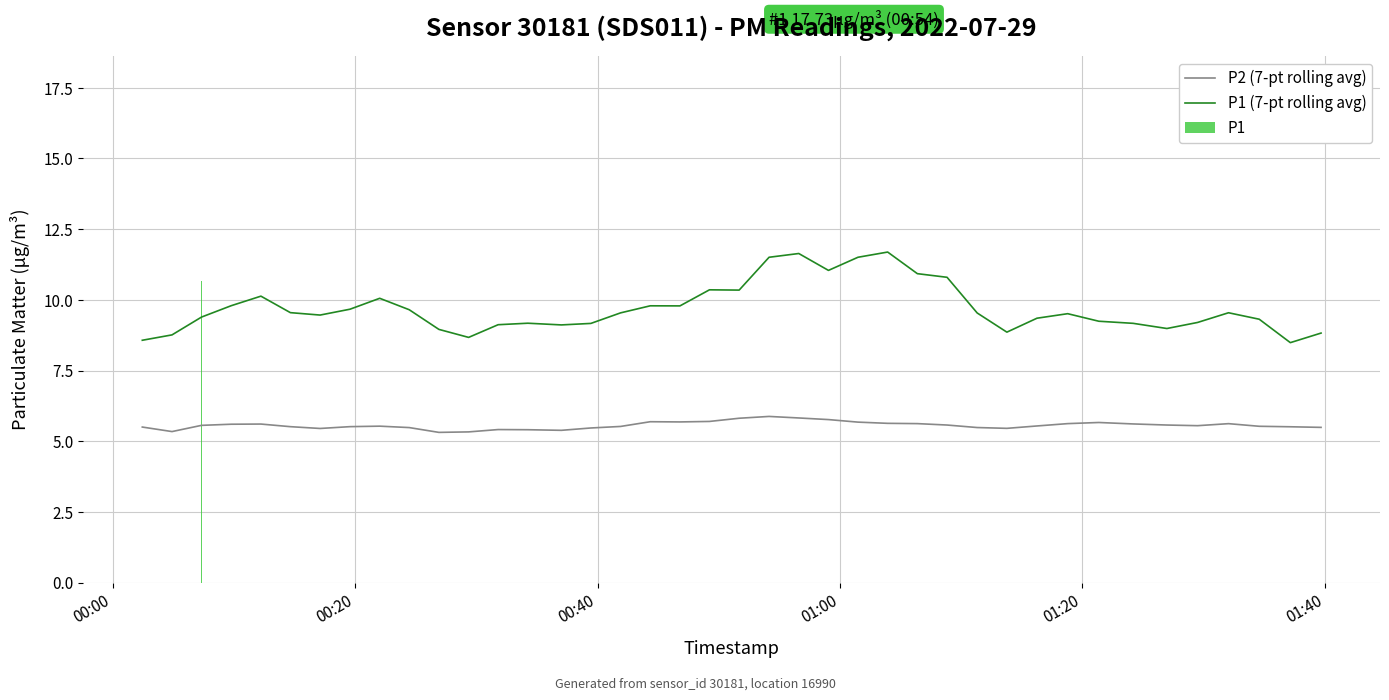

True or false: P1 (7-pt rolling avg) and P2 (7-pt rolling avg) cross at least once.

False